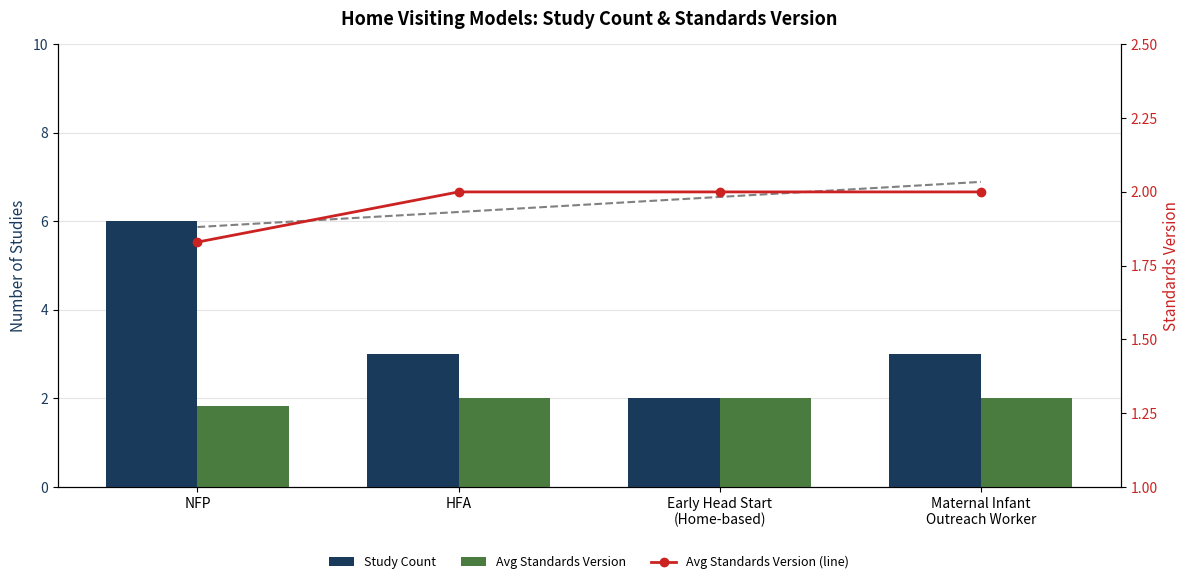

How many Avg Standards Version (line) values are between 2 and 3?

3